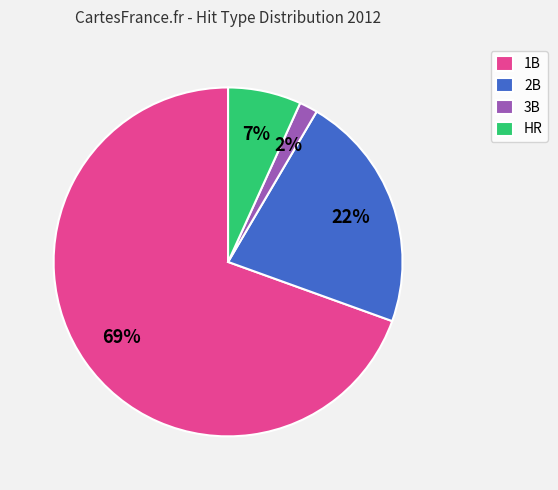

Is it true that HR is 7% of the pie?

True